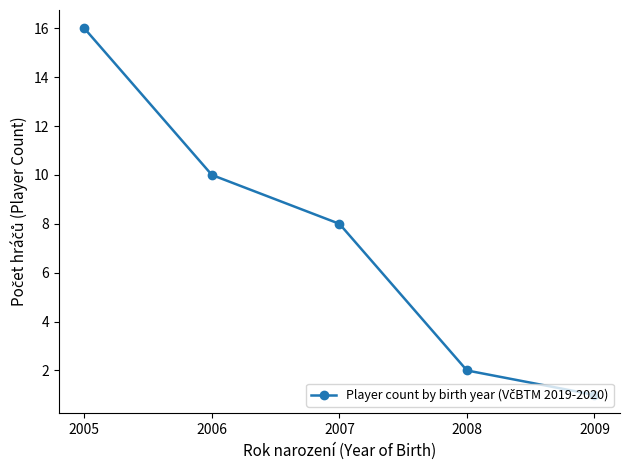

Where does the data first go above 8?

2005